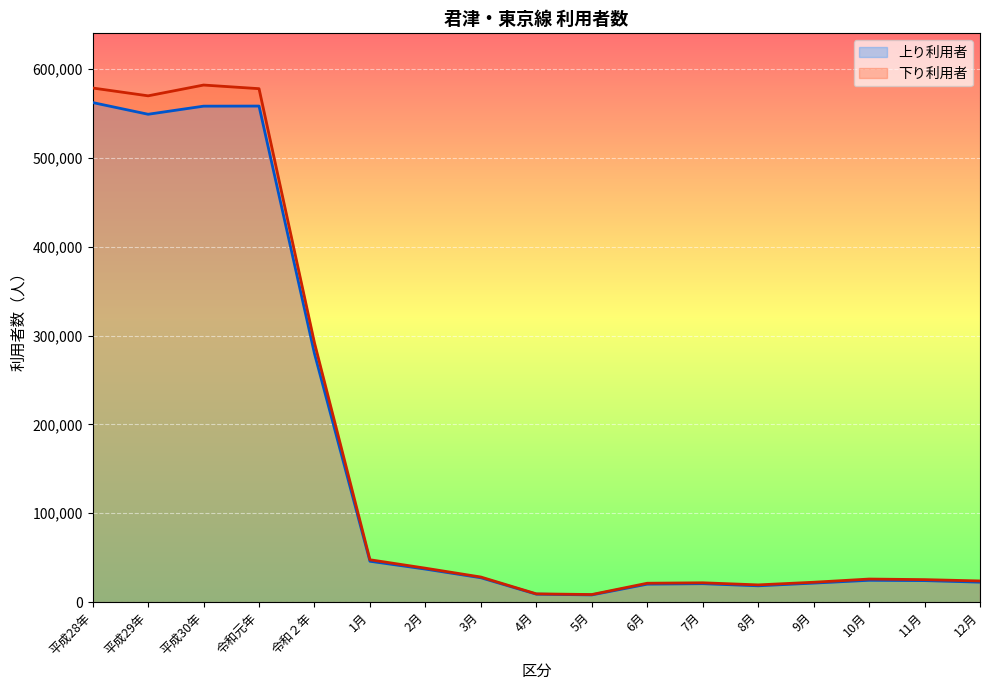

True or false: 下り利用者 and 上り利用者 cross at least once.

False